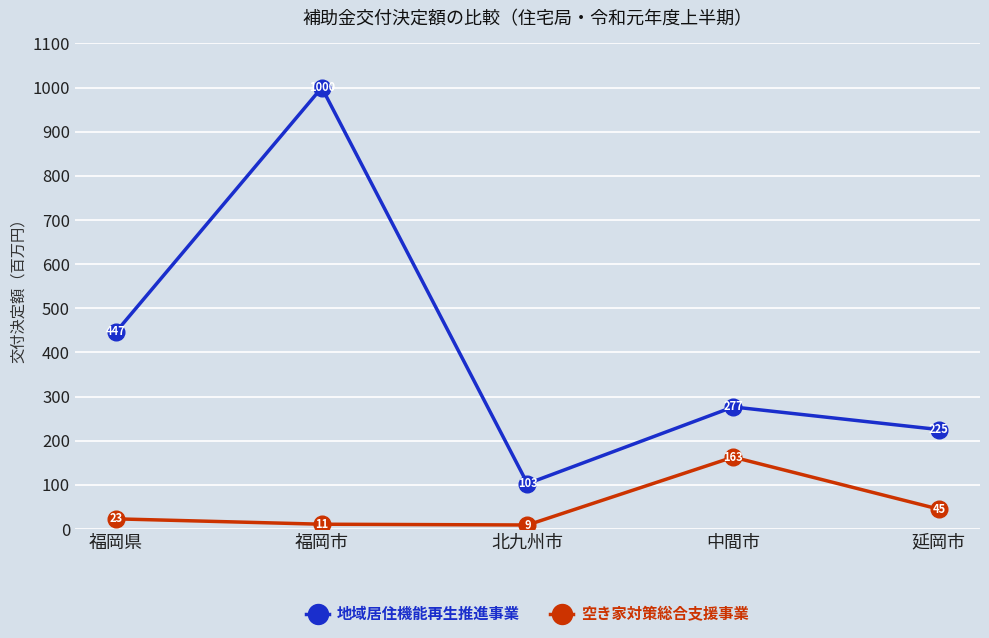

Read the 空き家対策総合支援事業 value at 延岡市.

45.0